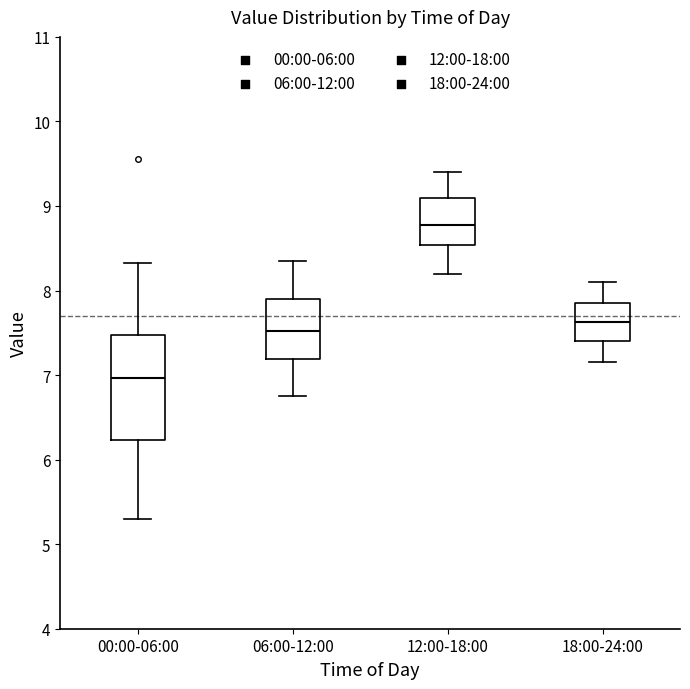

Which box's median line is the highest?

12:00-18:00